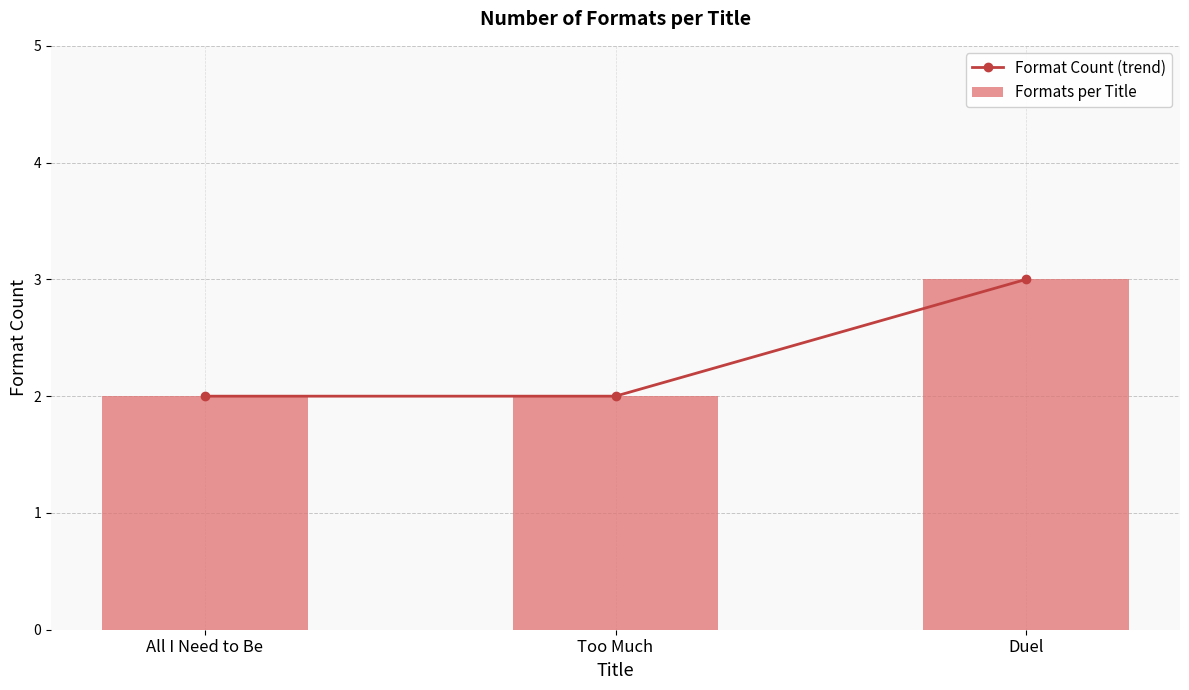

True or false: Formats per Title has a value of 2 at All I Need to Be.

True